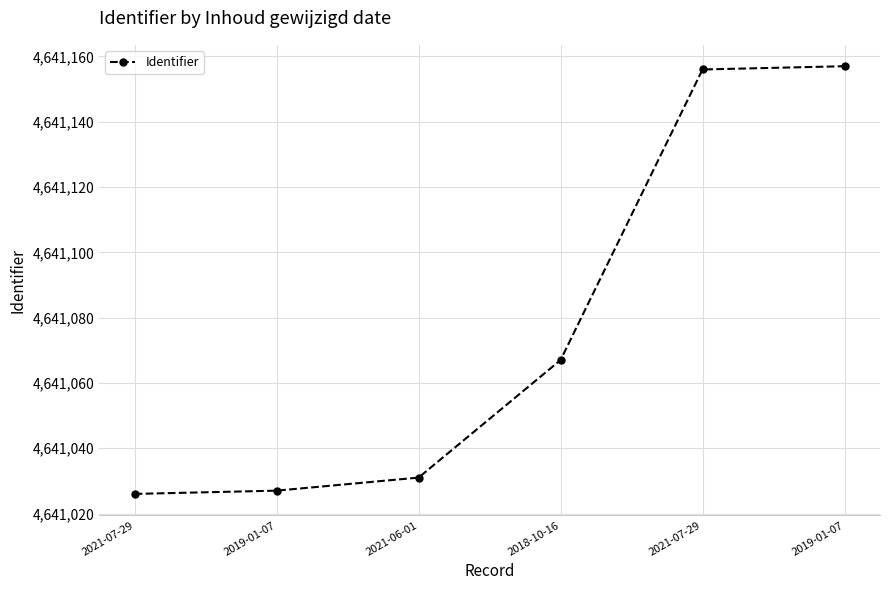

What is the minimum value shown in the chart?

4641026